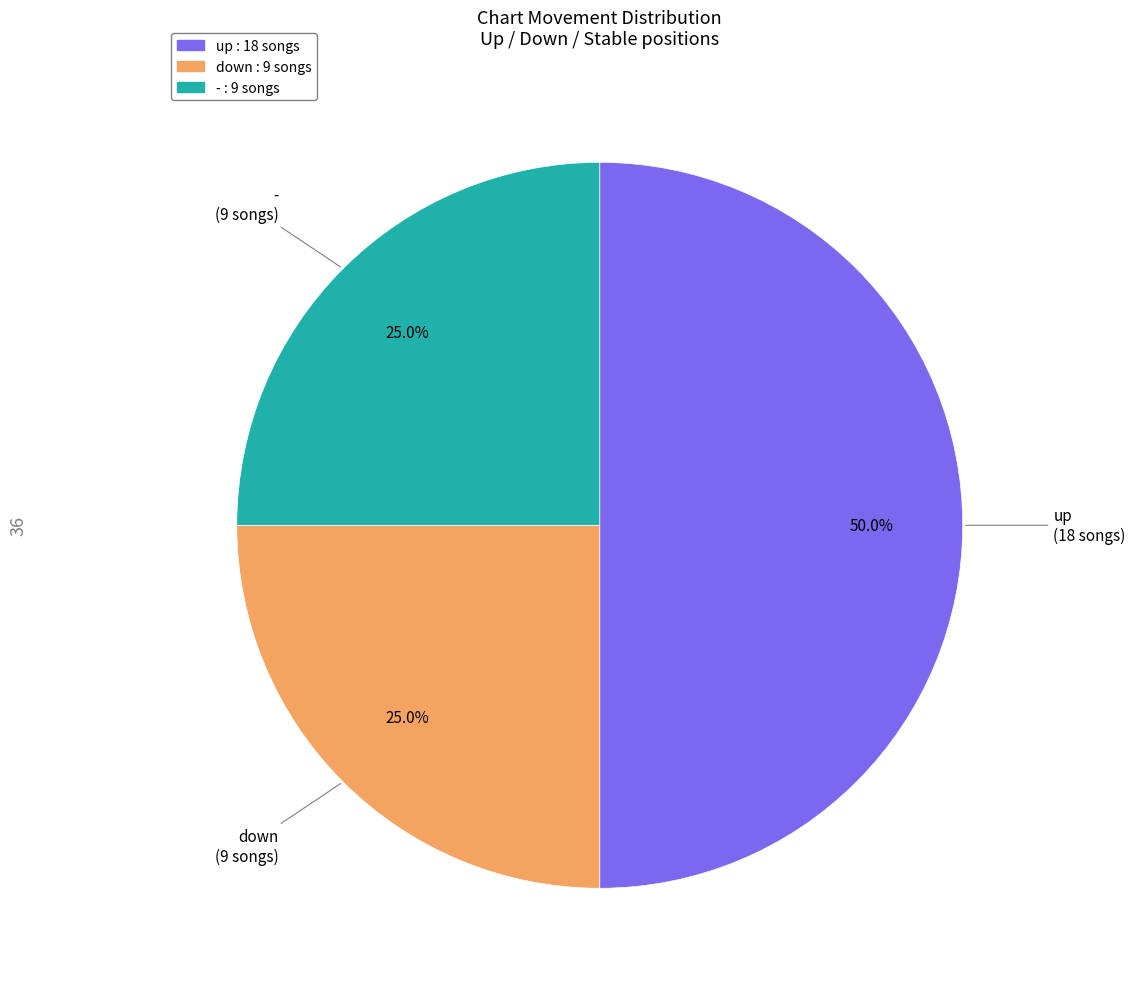

Is it true that - is 25% of the pie?

True